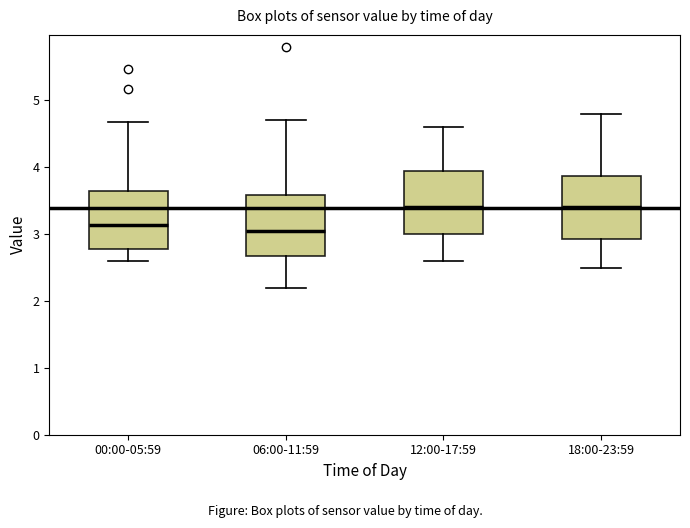

Where is the lower edge of the box for 06:00-11:59 on the y-axis? The values are not printed on the chart, so give them approximately, as read against the axis.

2.7